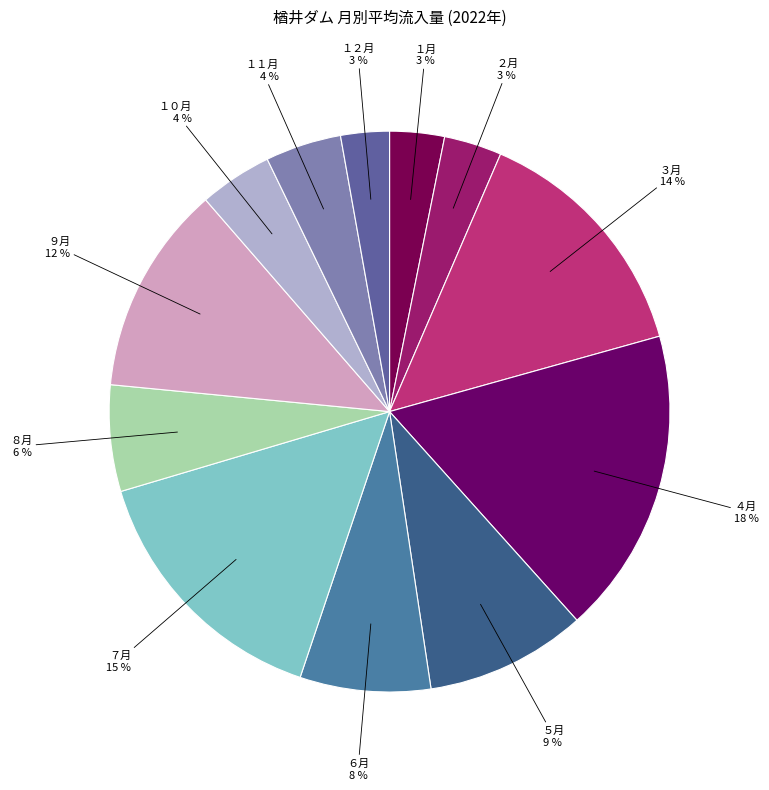

To the nearest percent, what portion does ７月 represent?

15%